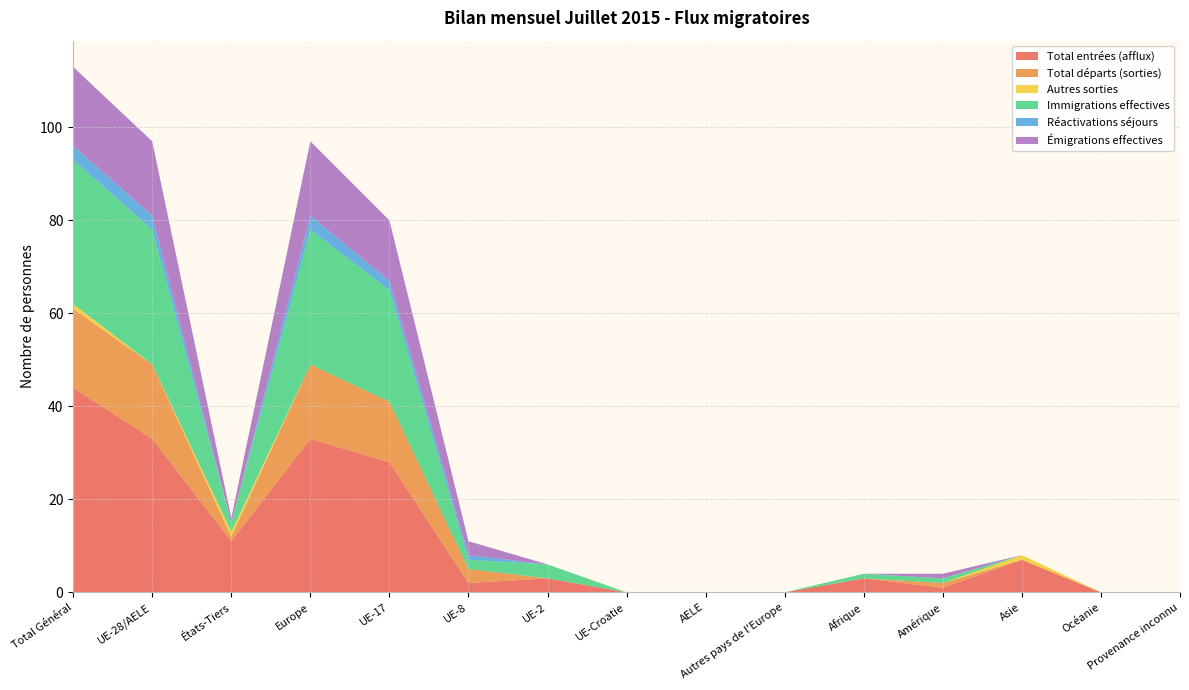

Reading right to left, extract all data points from this chart.

Total entrées (afflux): Provenance inconnu=0	Océanie=0	Asie=7	Amérique=1	Afrique=3	Autres pays de l'Europe=0	AELE=0	UE-Croatie=0	UE-2=3	UE-8=2	UE-17=28	Europe=33	États-Tiers=11	UE-28/AELE=33	Total Général=44
Total départs (sorties): Provenance inconnu=0	Océanie=0	Asie=0	Amérique=1	Afrique=0	Autres pays de l'Europe=0	AELE=0	UE-Croatie=0	UE-2=0	UE-8=3	UE-17=13	Europe=16	États-Tiers=1	UE-28/AELE=16	Total Général=17
Autres sorties: Provenance inconnu=0	Océanie=0	Asie=1	Amérique=0	Afrique=0	Autres pays de l'Europe=0	AELE=0	UE-Croatie=0	UE-2=0	UE-8=0	UE-17=0	Europe=0	États-Tiers=1	UE-28/AELE=0	Total Général=1
Immigrations effectives: Provenance inconnu=0	Océanie=0	Asie=0	Amérique=1	Afrique=1	Autres pays de l'Europe=0	AELE=0	UE-Croatie=0	UE-2=3	UE-8=2	UE-17=24	Europe=29	États-Tiers=2	UE-28/AELE=29	Total Général=31
Réactivations séjours: Provenance inconnu=0	Océanie=0	Asie=0	Amérique=0	Afrique=0	Autres pays de l'Europe=0	AELE=0	UE-Croatie=0	UE-2=0	UE-8=1	UE-17=2	Europe=3	États-Tiers=0	UE-28/AELE=3	Total Général=3
Émigrations effectives: Provenance inconnu=0	Océanie=0	Asie=0	Amérique=1	Afrique=0	Autres pays de l'Europe=0	AELE=0	UE-Croatie=0	UE-2=0	UE-8=3	UE-17=13	Europe=16	États-Tiers=1	UE-28/AELE=16	Total Général=17